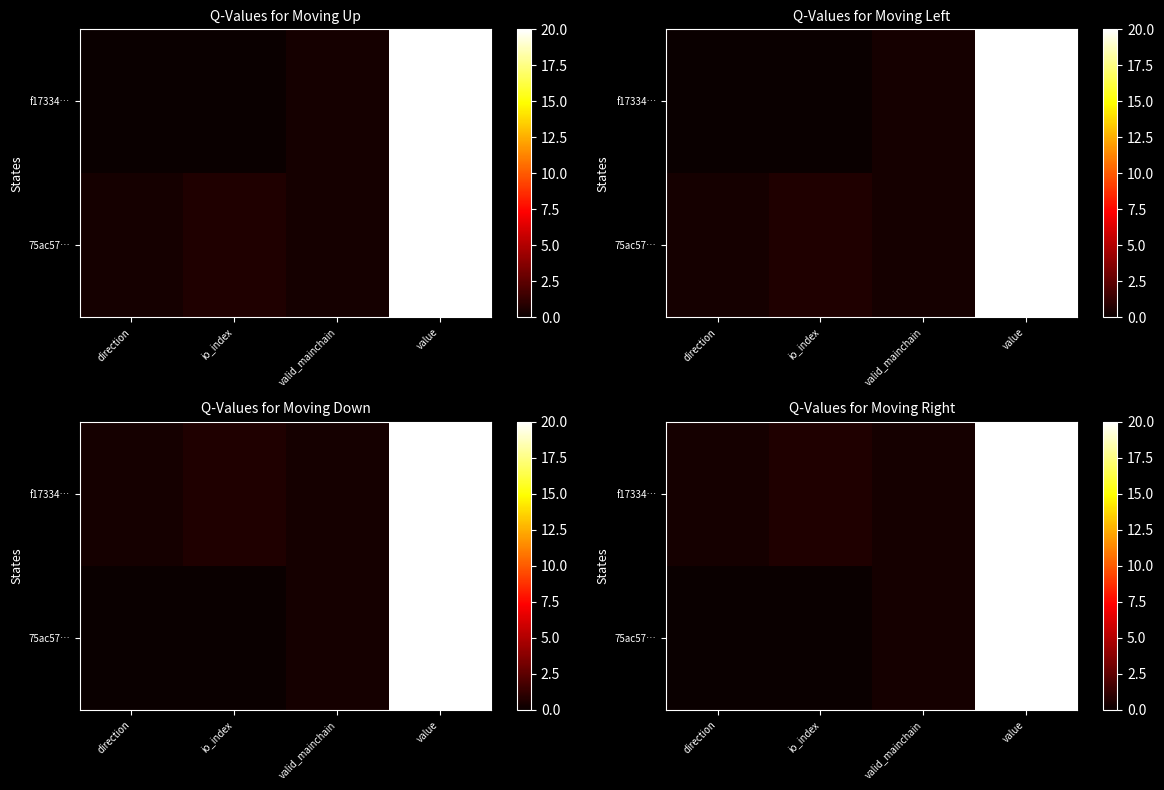

What is the maximum value shown in the chart?

20.0